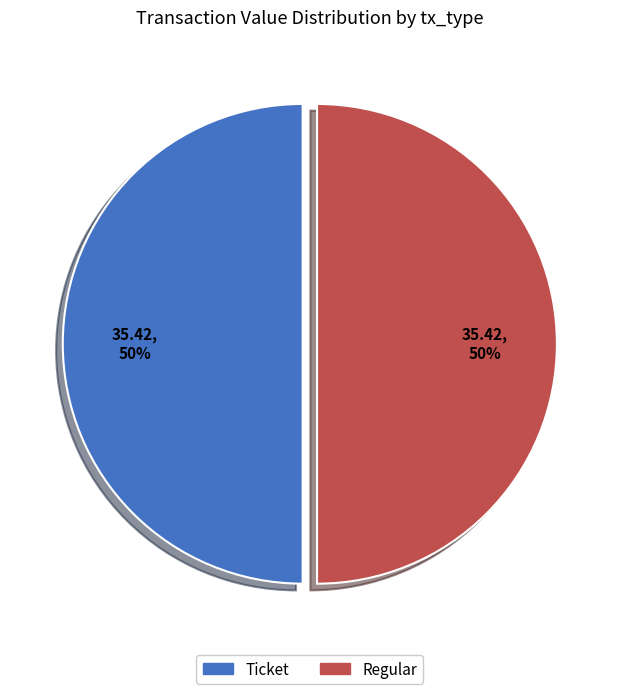

To the nearest percent, what is the combined percentage of Ticket and Regular?

100%